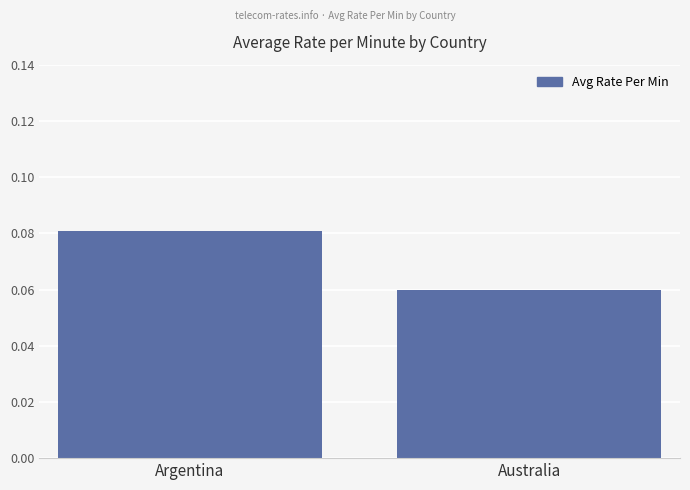

What position from the left is Australia?

2